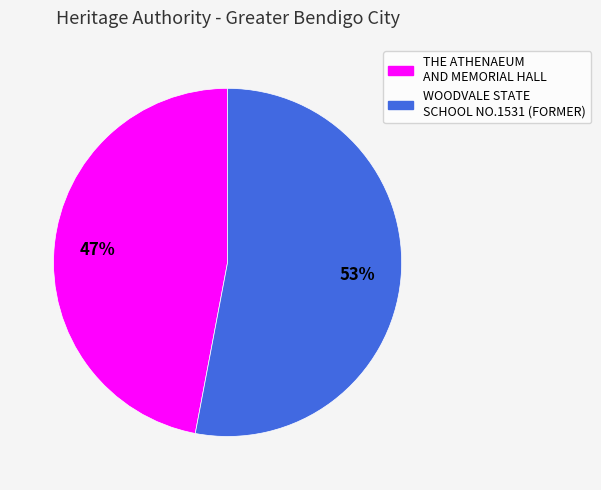

What percentage is the WOODVALE STATE SCHOOL NO.1531 (FORMER) slice, to the nearest percent?

53%